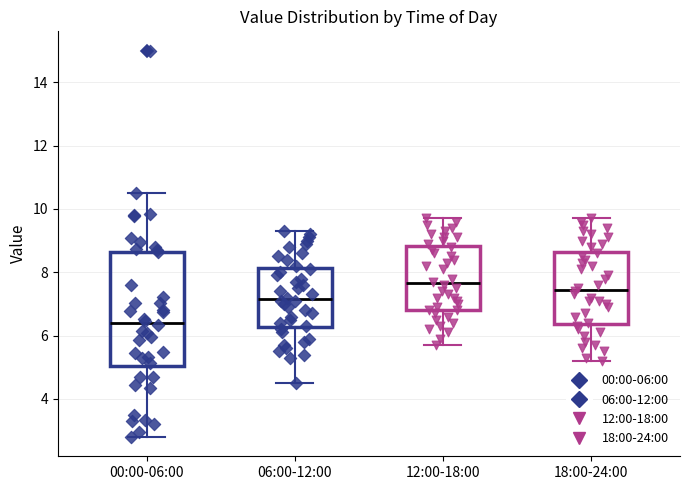

Reading left to right, read every box against the y-axis: the position of its median line, the range the box covers, and the ends of its whiskers. The values are not printed on the chart, so give them approximately, as read against the axis.

00:00-06:00: median 6.4, box 5.0 to 8.6, whiskers 2.8 to 10.6
06:00-12:00: median 7.2, box 6.2 to 8.2, whiskers 4.6 to 9.4
12:00-18:00: median 7.6, box 6.8 to 8.8, whiskers 5.8 to 9.8
18:00-24:00: median 7.4, box 6.4 to 8.6, whiskers 5.2 to 9.8